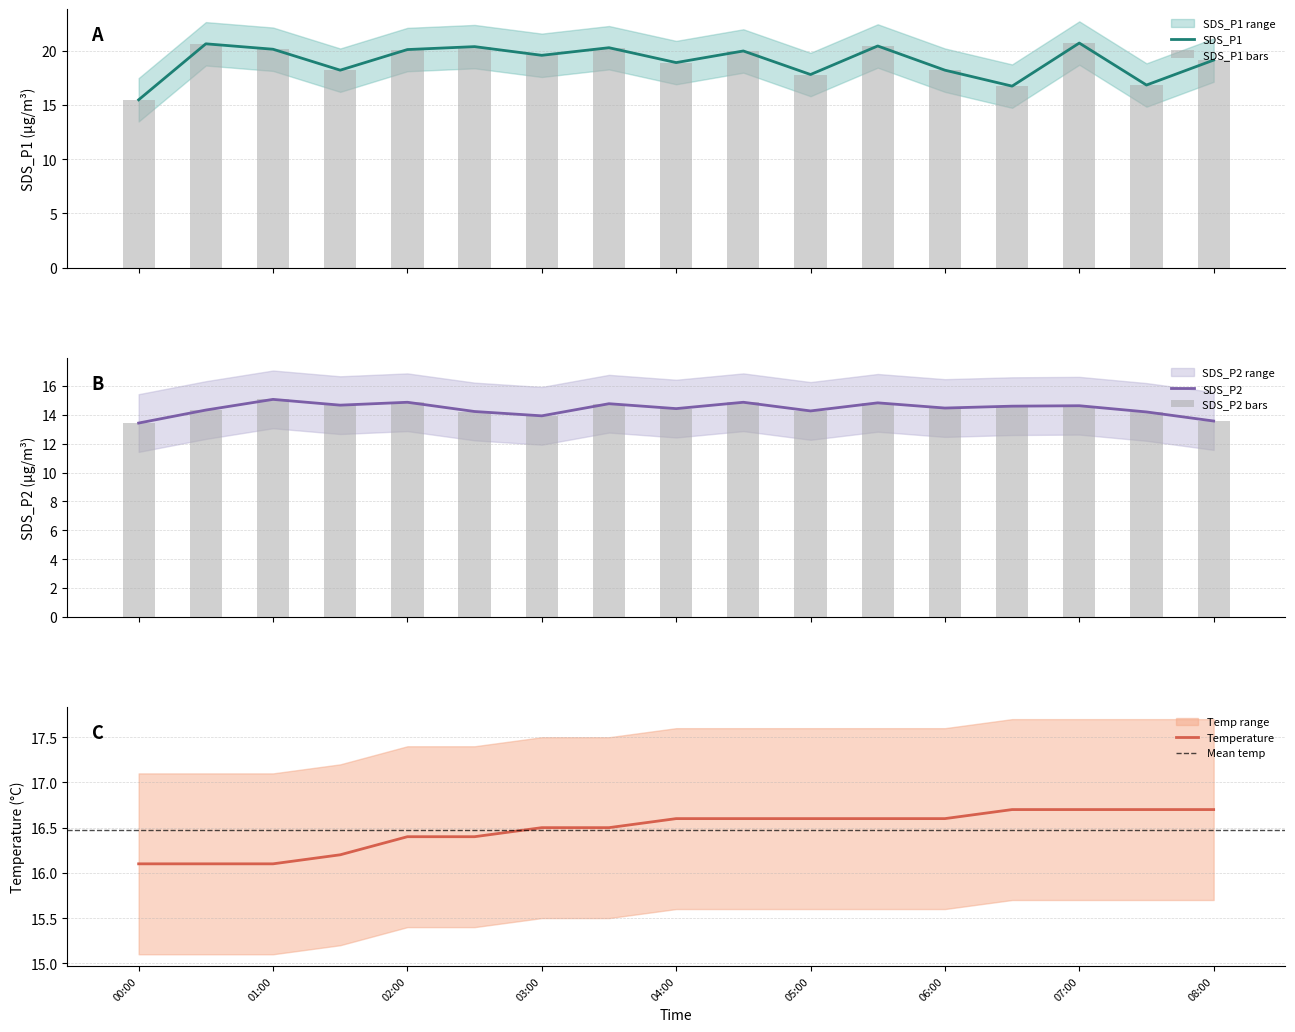

Count the number of categories in the chart.

17